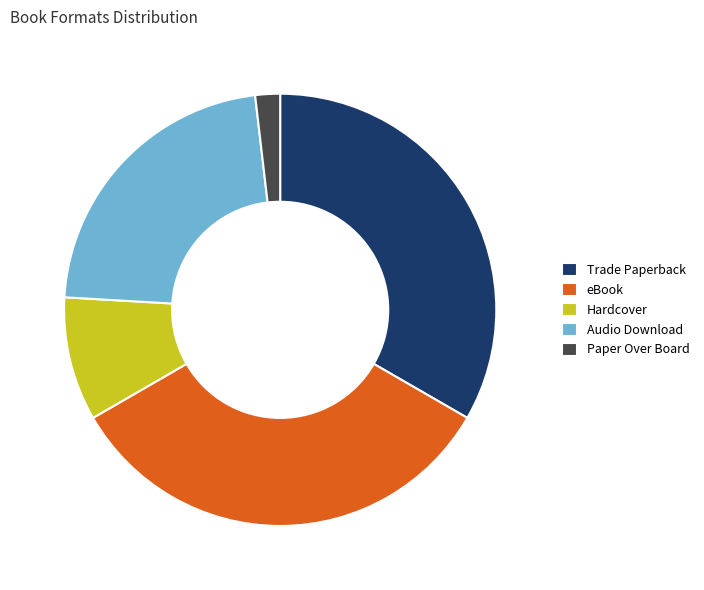

Approximately how many times larger is the value at Hardcover compared to Trade Paperback?

0.3